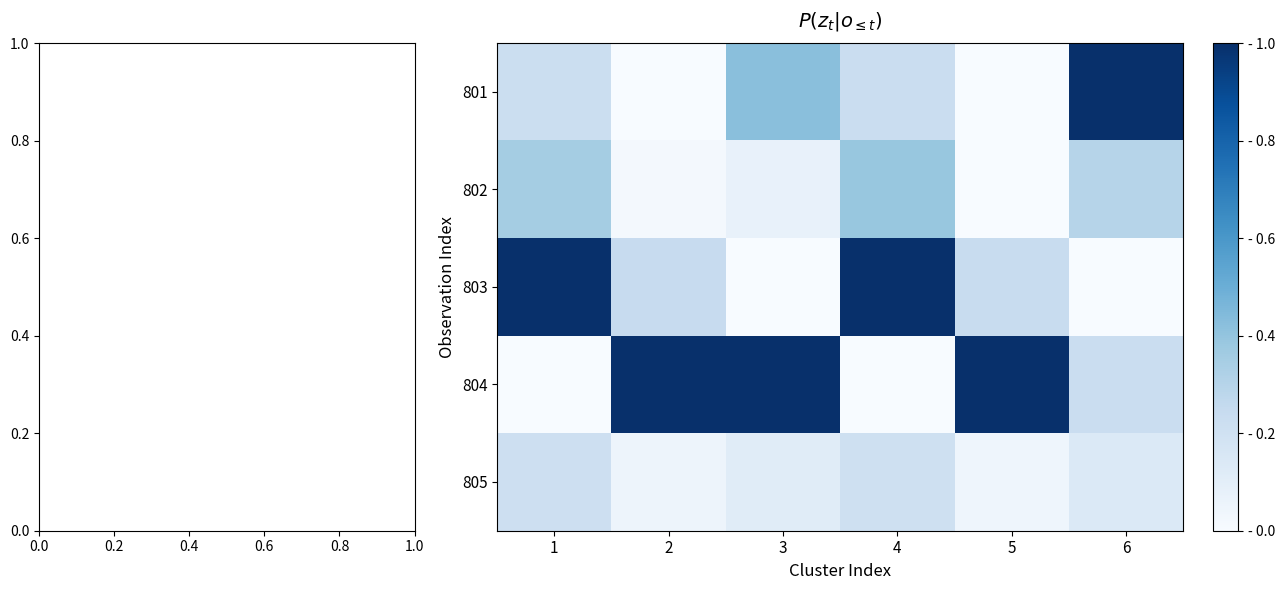

At how many categories does at least one series exceed 0?

6